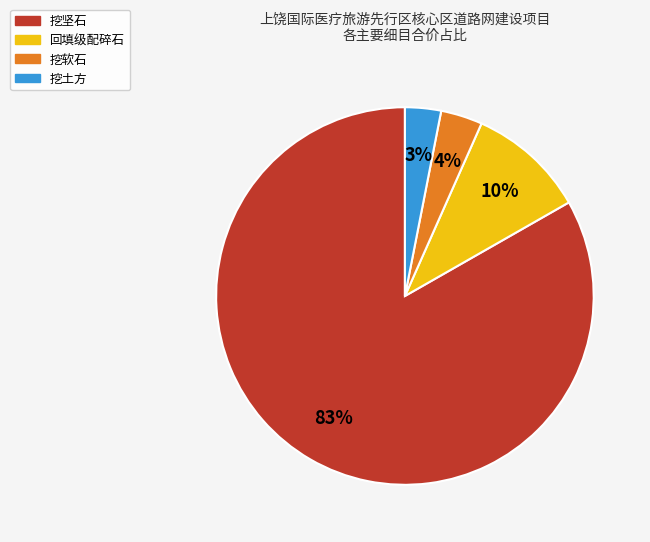

Does any single category account for the majority?

Yes